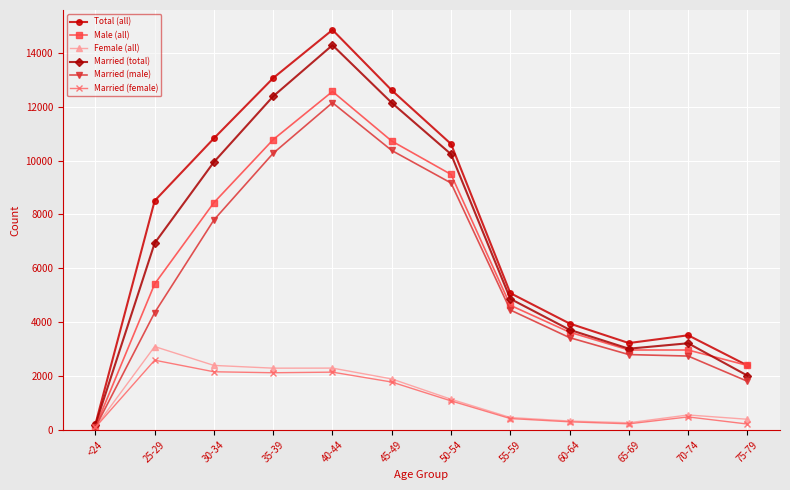

The value of Married (female) at 50-54 is 1071. True or false?

True